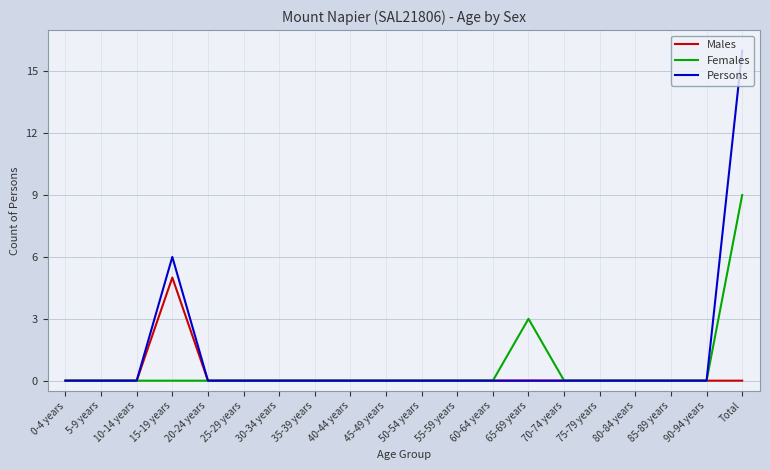

Reading left to right, extract all data points from this chart.

Males: 0-4 years=0	5-9 years=0	10-14 years=0	15-19 years=5	20-24 years=0	25-29 years=0	30-34 years=0	35-39 years=0	40-44 years=0	45-49 years=0	50-54 years=0	55-59 years=0	60-64 years=0	65-69 years=0	70-74 years=0	75-79 years=0	80-84 years=0	85-89 years=0	90-94 years=0	Total=0
Females: 0-4 years=0	5-9 years=0	10-14 years=0	15-19 years=0	20-24 years=0	25-29 years=0	30-34 years=0	35-39 years=0	40-44 years=0	45-49 years=0	50-54 years=0	55-59 years=0	60-64 years=0	65-69 years=3	70-74 years=0	75-79 years=0	80-84 years=0	85-89 years=0	90-94 years=0	Total=9
Persons: 0-4 years=0	5-9 years=0	10-14 years=0	15-19 years=6	20-24 years=0	25-29 years=0	30-34 years=0	35-39 years=0	40-44 years=0	45-49 years=0	50-54 years=0	55-59 years=0	60-64 years=0	65-69 years=0	70-74 years=0	75-79 years=0	80-84 years=0	85-89 years=0	90-94 years=0	Total=16